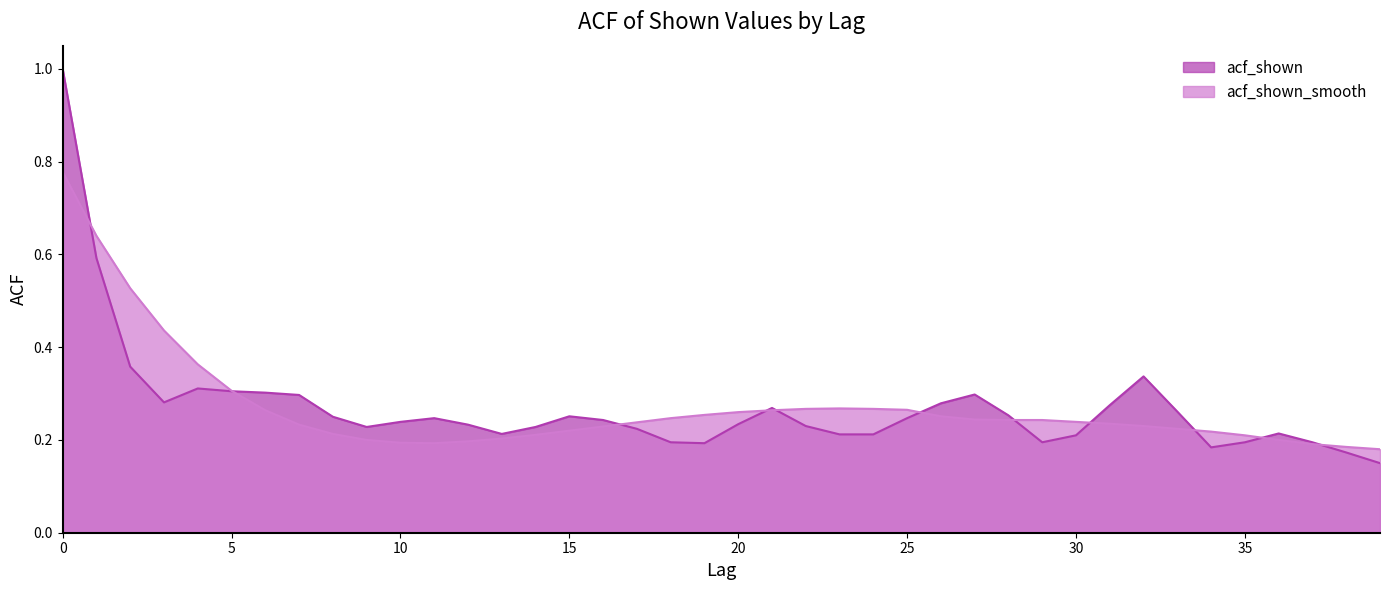

What is the highest value of the acf_shown_smooth series?

0.8